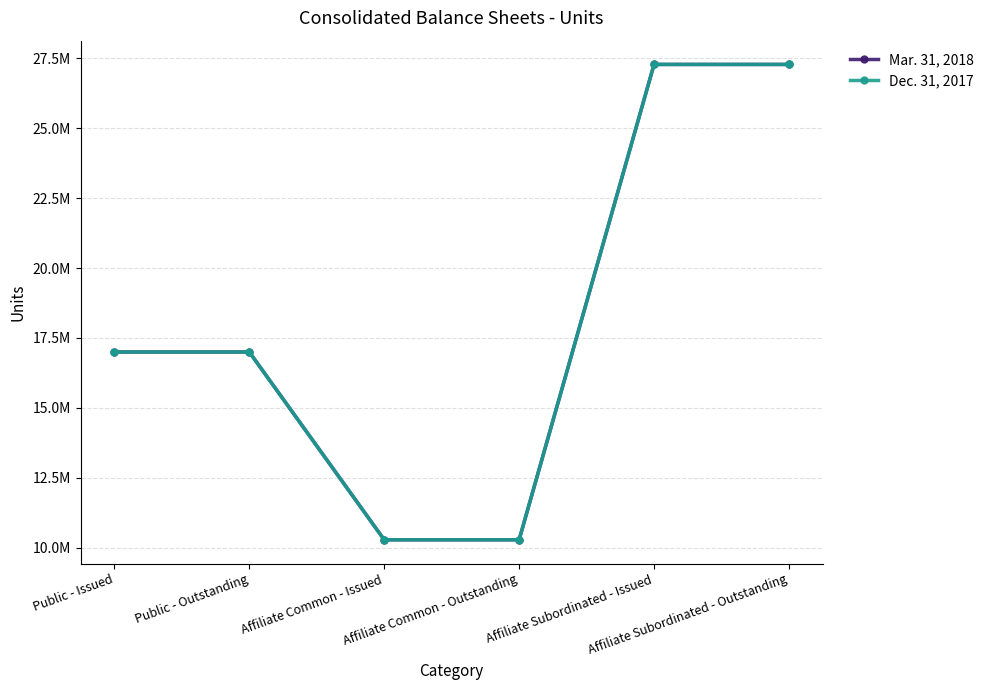

Does the chart have visible grid lines?

Yes